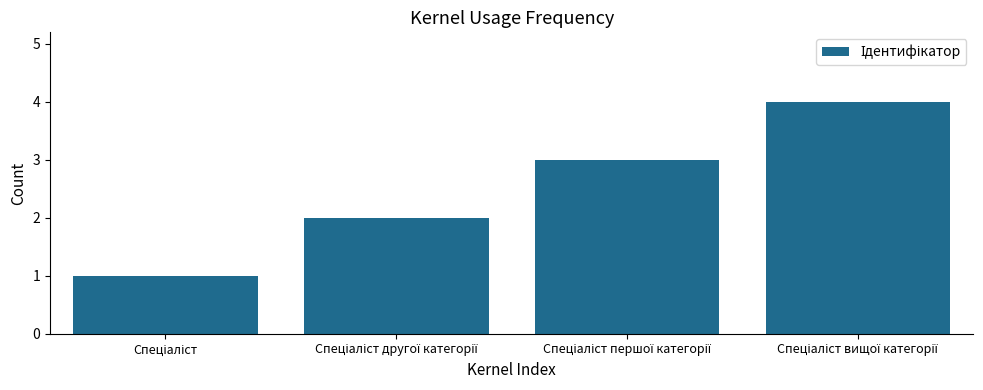

What is the sum of all values?

10